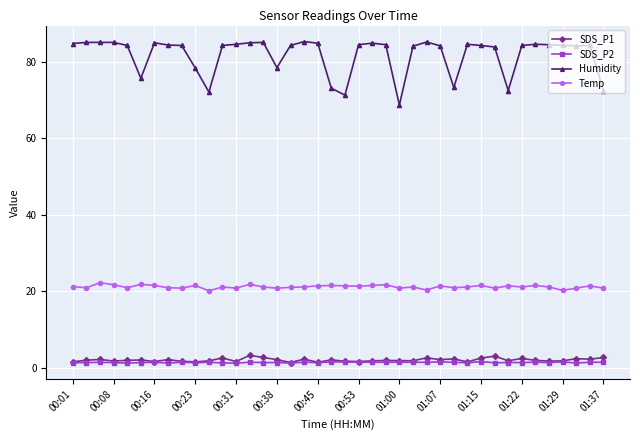

Which series has the largest range (max minus min)?

Humidity